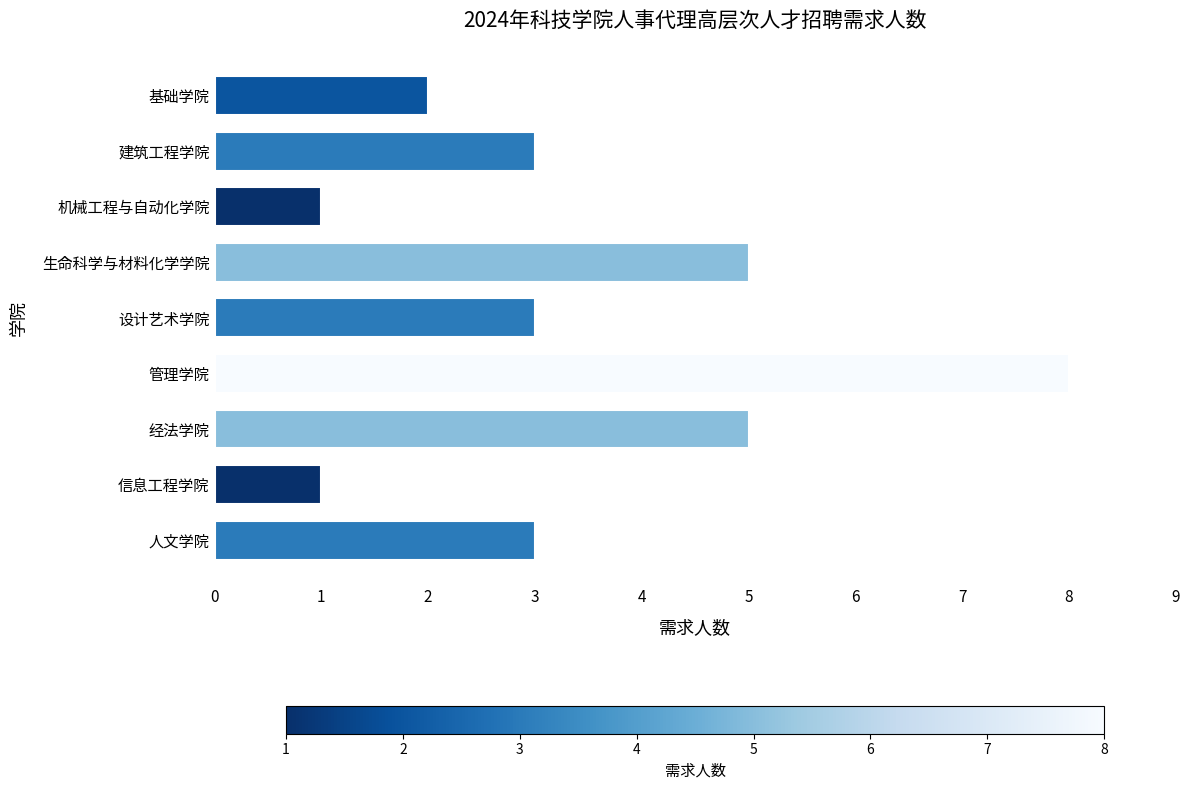

What is the difference between the maximum and second lowest values?

7